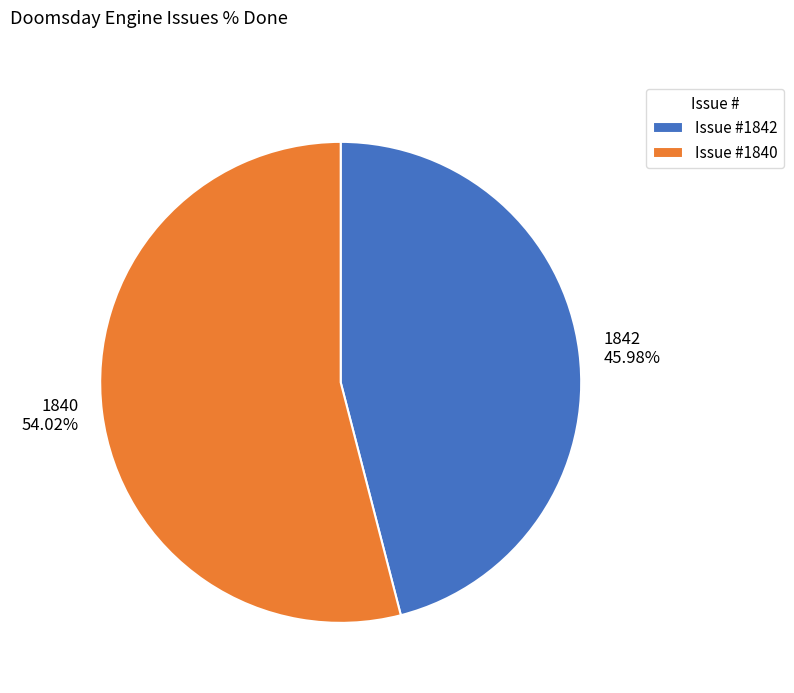

To the nearest percent, what portion does 1840 represent?

54%